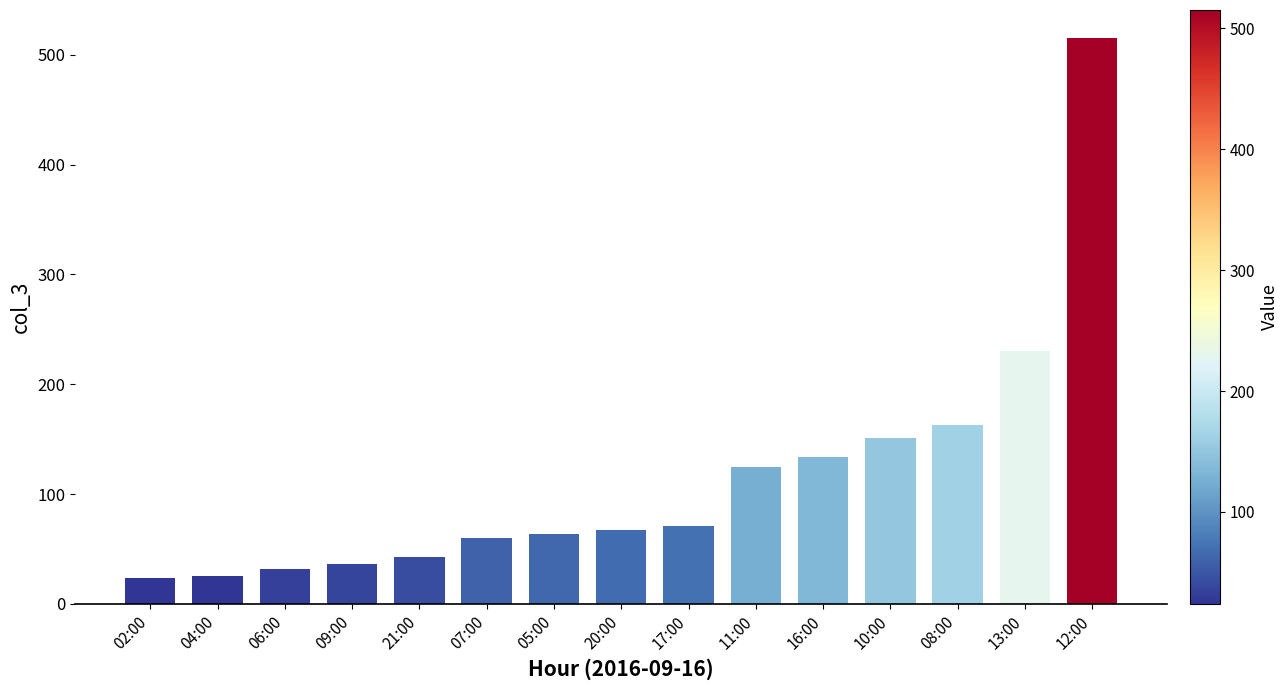

How many data points does each series have?

15